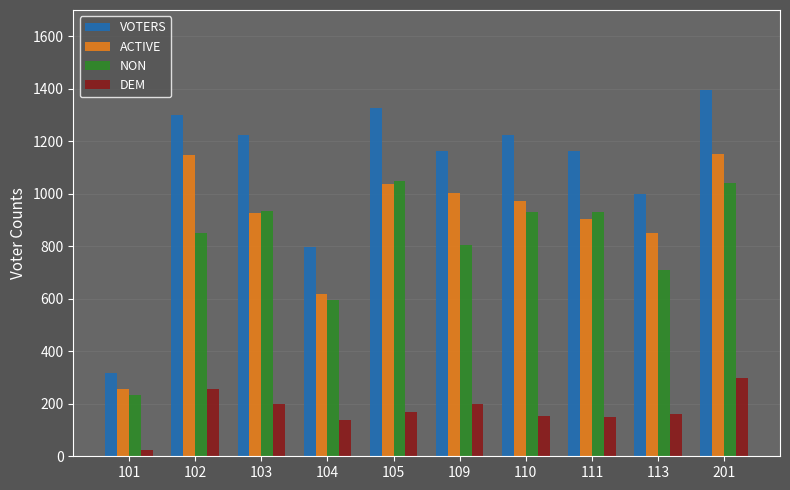

What is the difference between the highest and lowest values at 113?

836